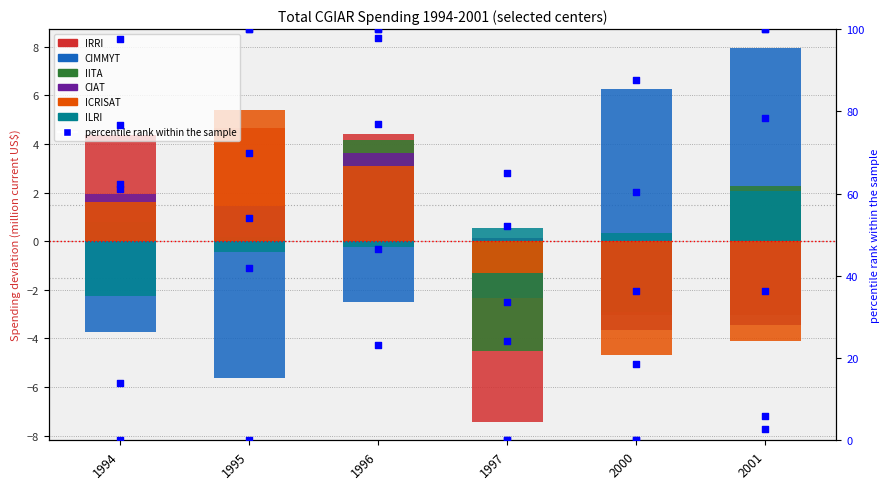

Which series has the largest total across all categories?

CIMMYT